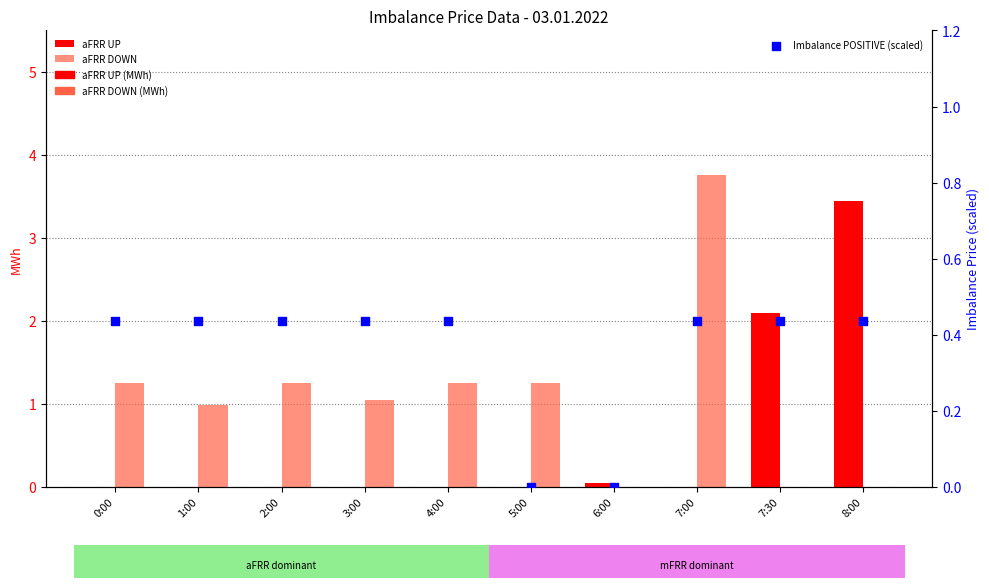

At which category is the sum across all series the highest?

7:00